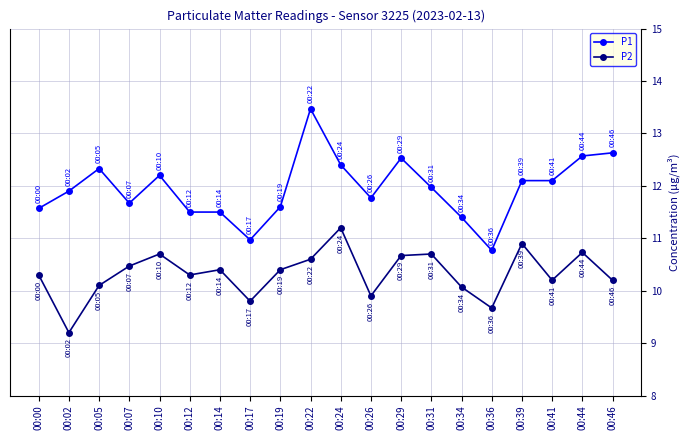

Rank the series by their average value, from lowest to highest.

P2, P1